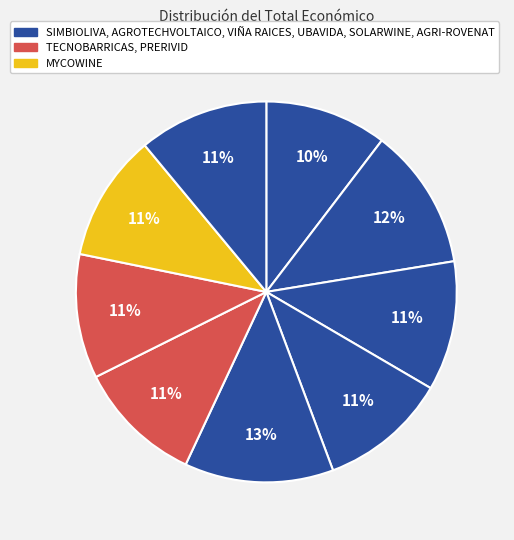

How many segments does this pie chart have?

9